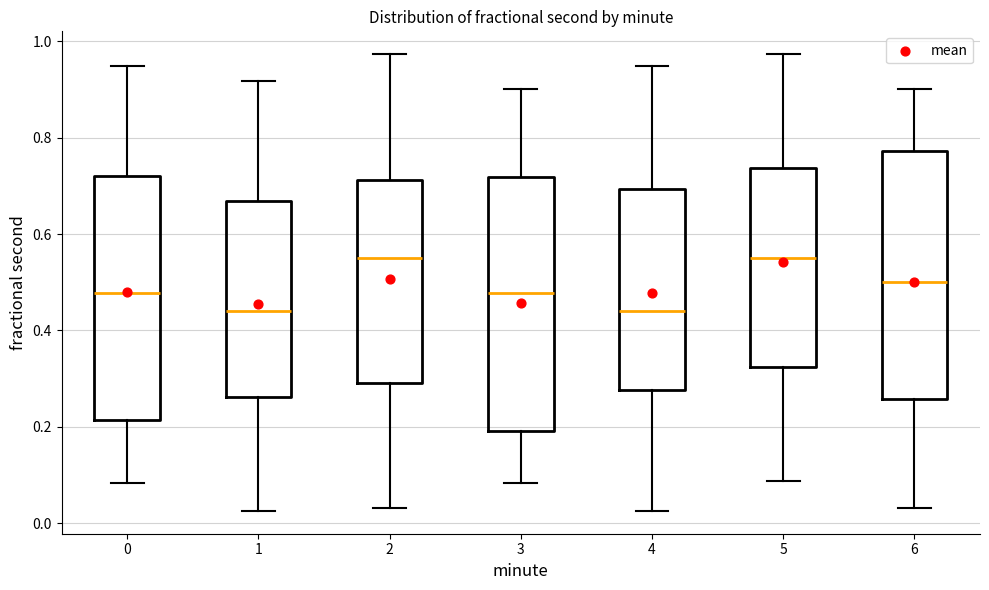

Where is the lower edge of the box at x = 3 on the y-axis? The values are not printed on the chart, so give them approximately, as read against the axis.

0.20